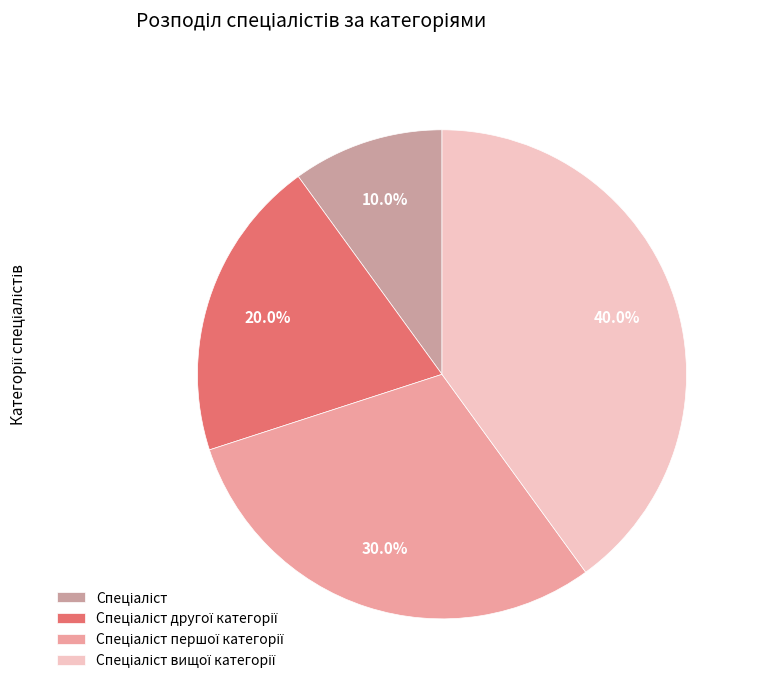

True or false: Спеціаліст першої категорії accounts for 30% of the total.

True